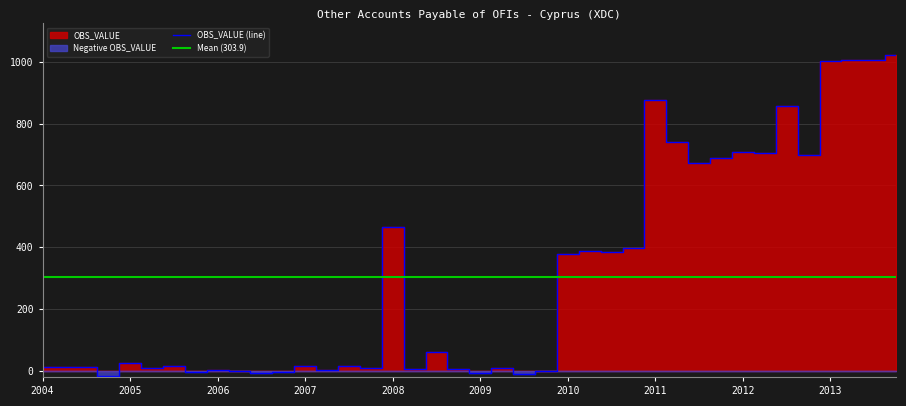

Rank the categories by value from highest to lowest.

2013-Q4, 2013-Q2, 2013-Q3, 2013-Q1, 2011-Q1, 2012-Q3, 2011-Q2, 2012-Q1, 2012-Q2, 2012-Q4, 2011-Q4, 2011-Q3, 2008-Q1, 2010-Q4, 2010-Q2, 2010-Q3, 2010-Q1, 2008-Q3, 2005-Q1, 2007-Q3, 2007-Q1, 2005-Q3, 2004-Q3, 2004-Q1, 2004-Q2, 2009-Q2, 2007-Q4, 2005-Q2, 2008-Q4, 2008-Q2, 2007-Q2, 2006-Q1, 2006-Q2, 2009-Q4, 2006-Q4, 2005-Q4, 2006-Q3, 2009-Q1, 2009-Q3, 2004-Q4